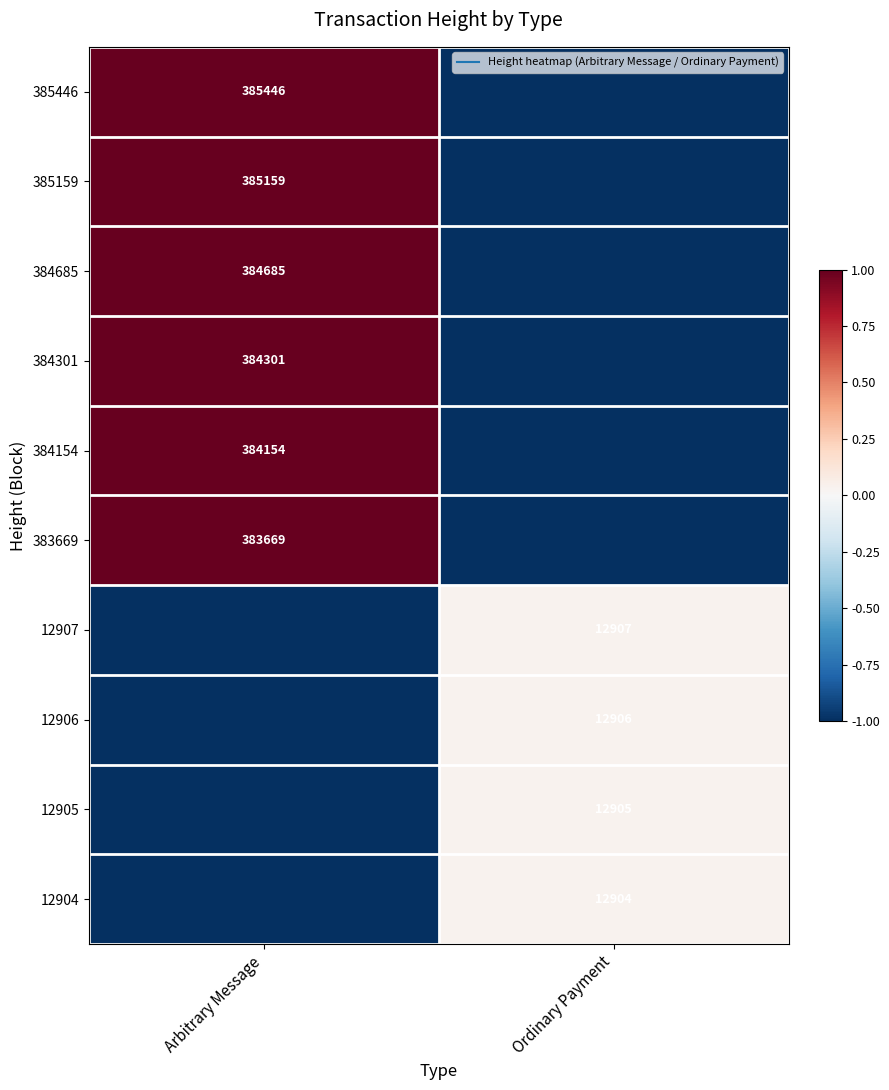

Is it true that 12904 equals 0.0 at Ordinary Payment?

True